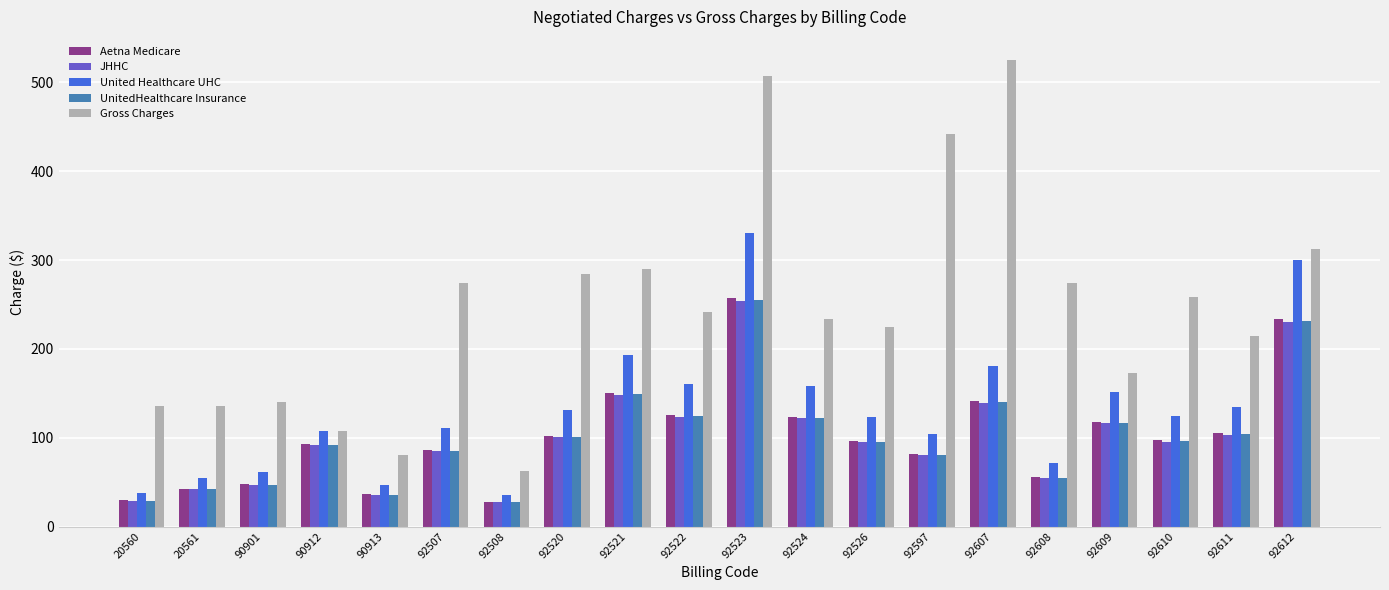

Read the Gross Charges value at 20560.

136.0